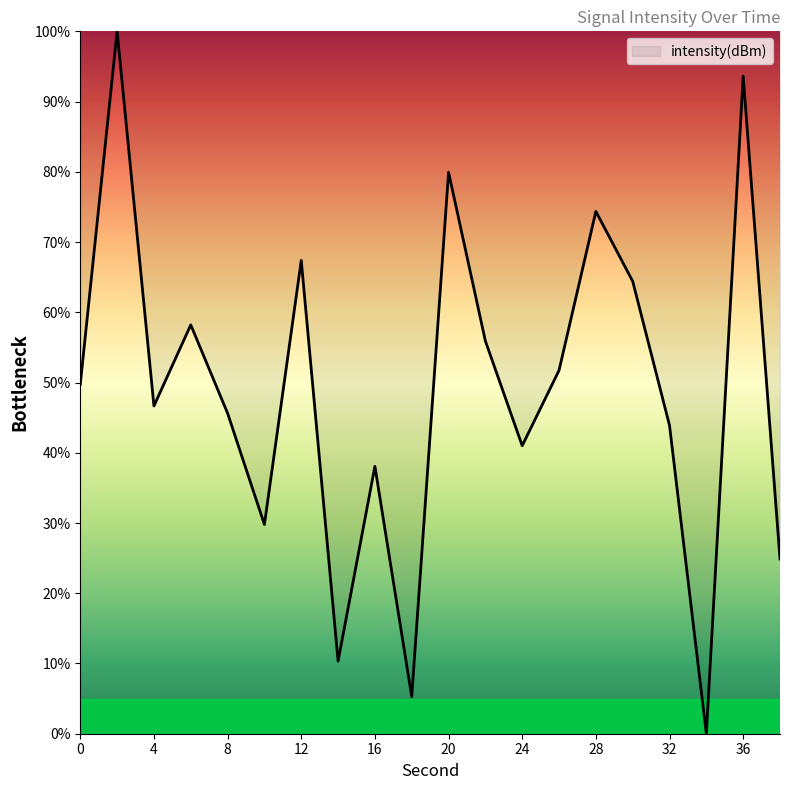

What is the difference between the maximum and minimum values?

100.0